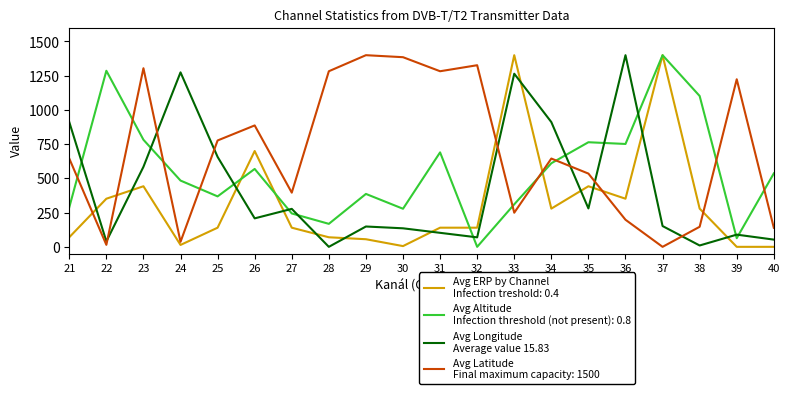

What is the total value across all series at 37?

2951.9